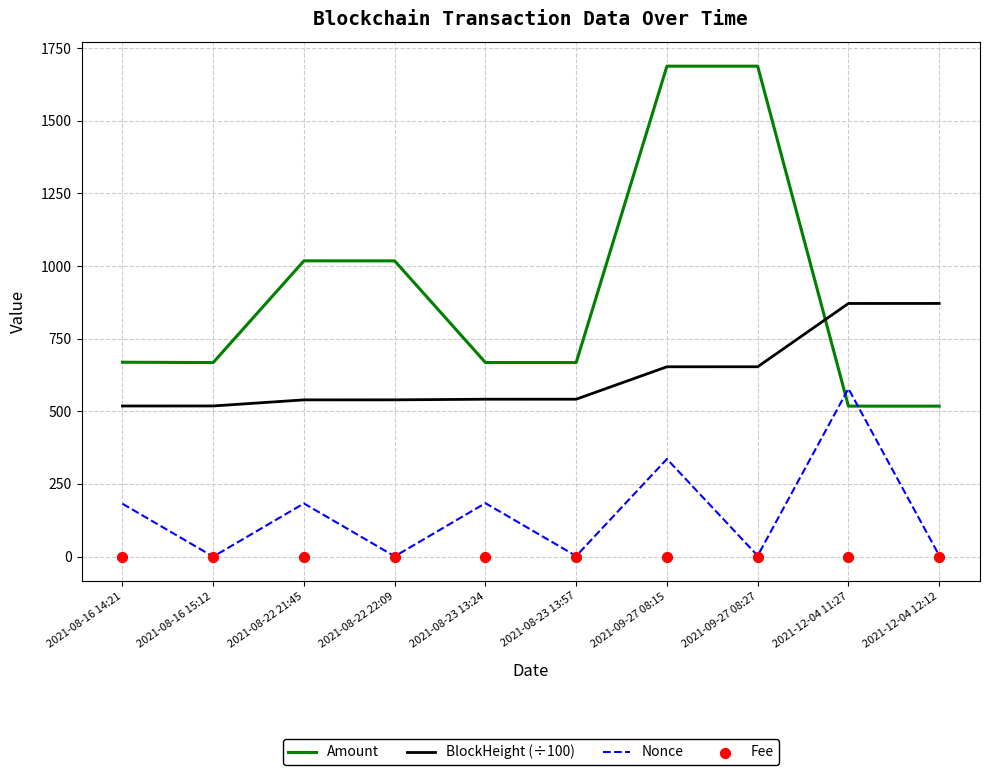

At which category is the sum across all series the highest?

2021-09-27 08:15